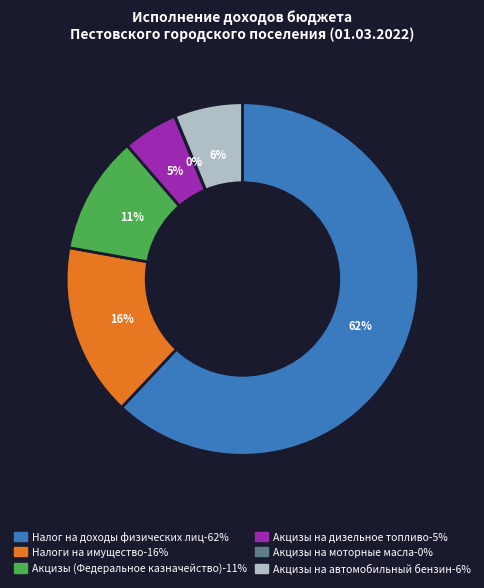

To the nearest percent, what is the difference between the largest and smallest slice percentages?

62%